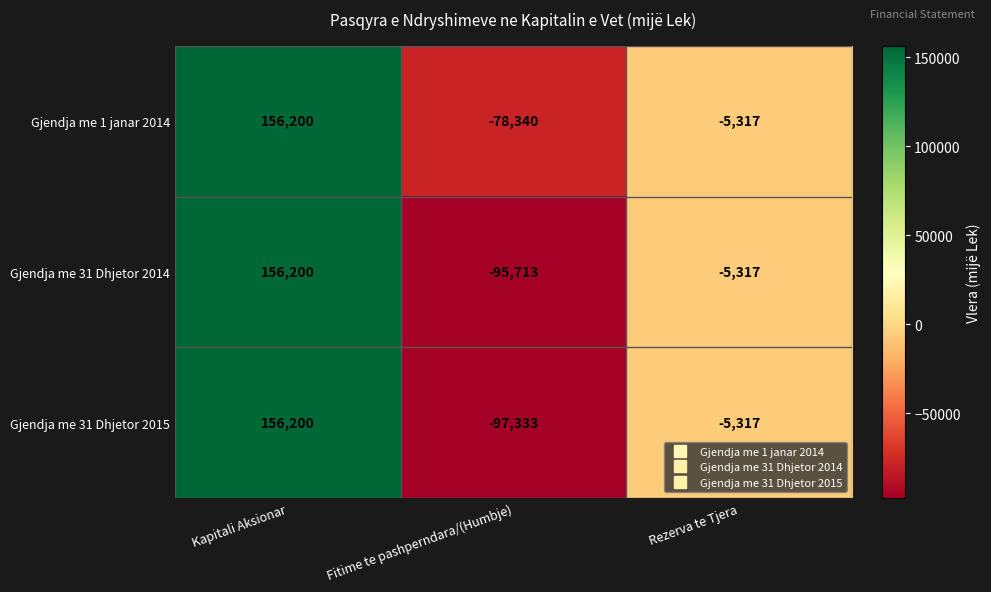

True or false: Gjendja me 1 janar 2014 has a value of 245875 at Kapitali Aksionar.

False